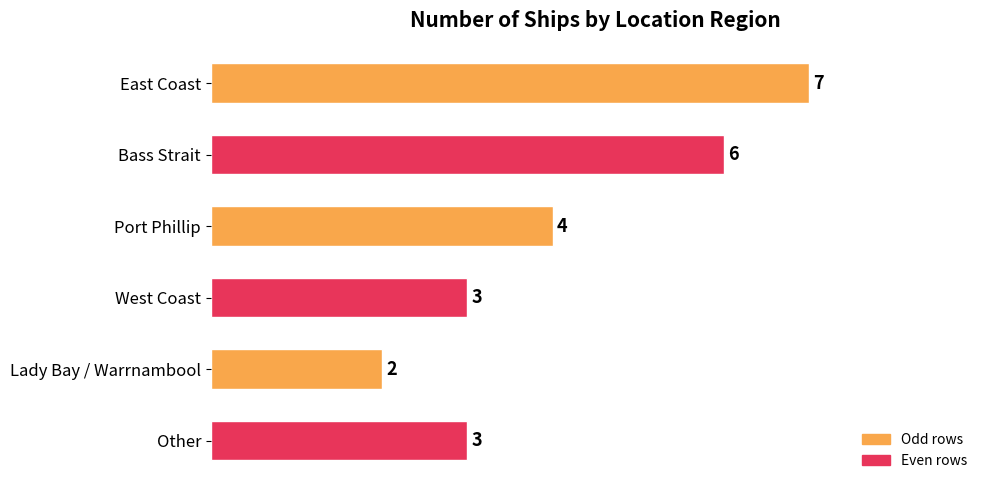

How many values are between 3 and 6?

4